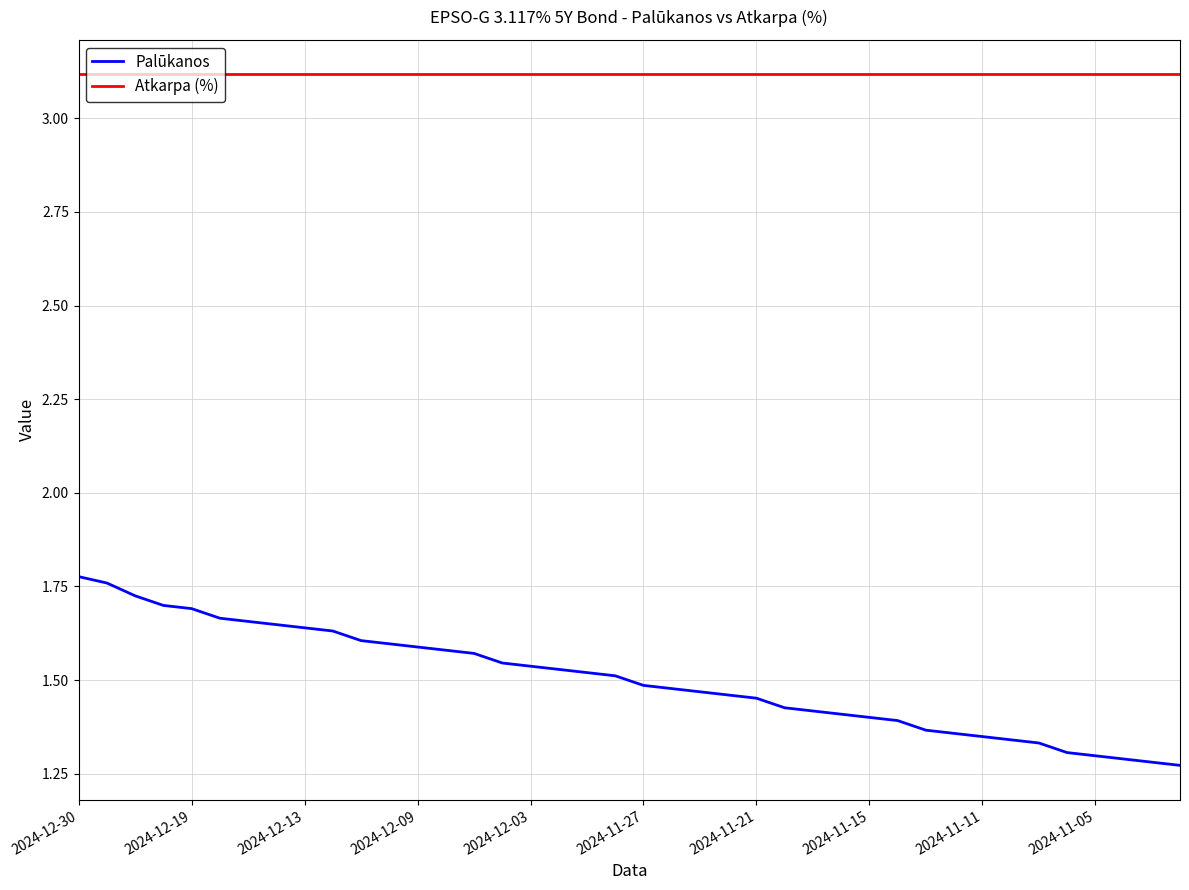

What are all the series names shown in the legend?

Palūkanos, Atkarpa (%)